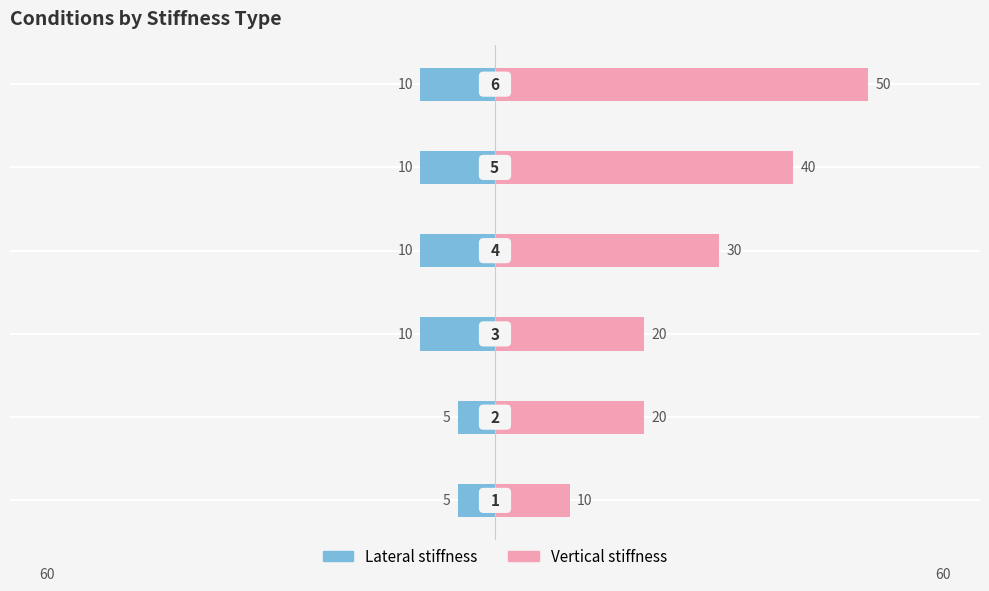

How many bars are there in total?

12